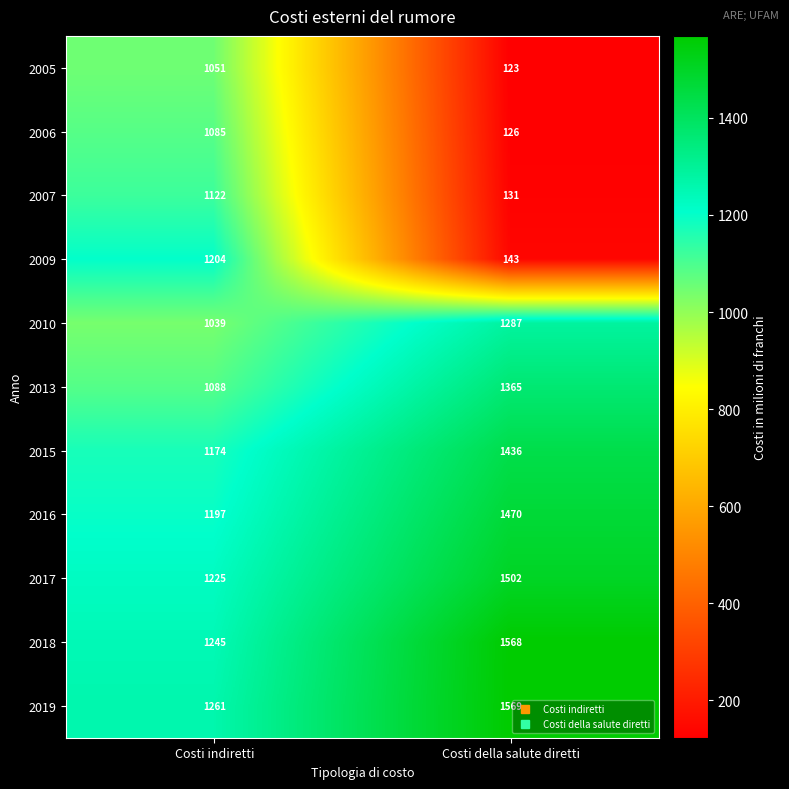

What is the sum of all 2010 values?

2326